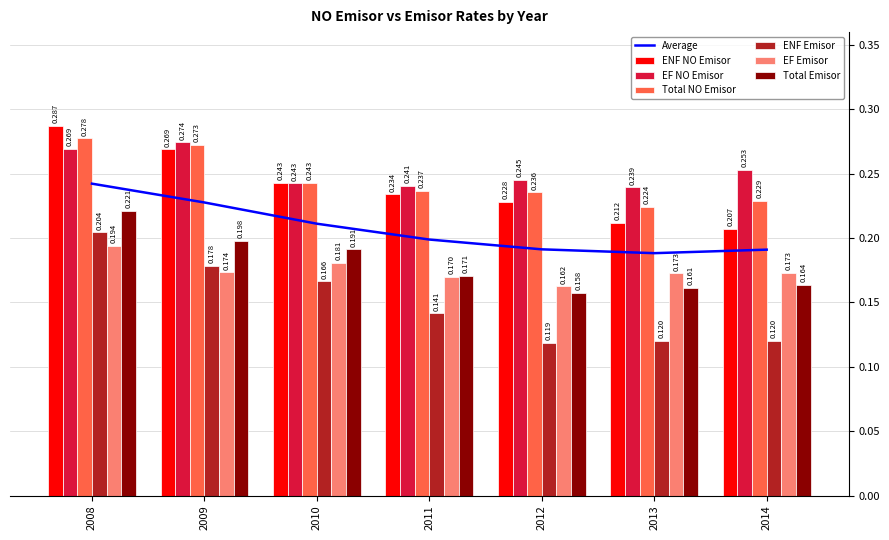

What is the maximum value for Total Emisor?

0.2